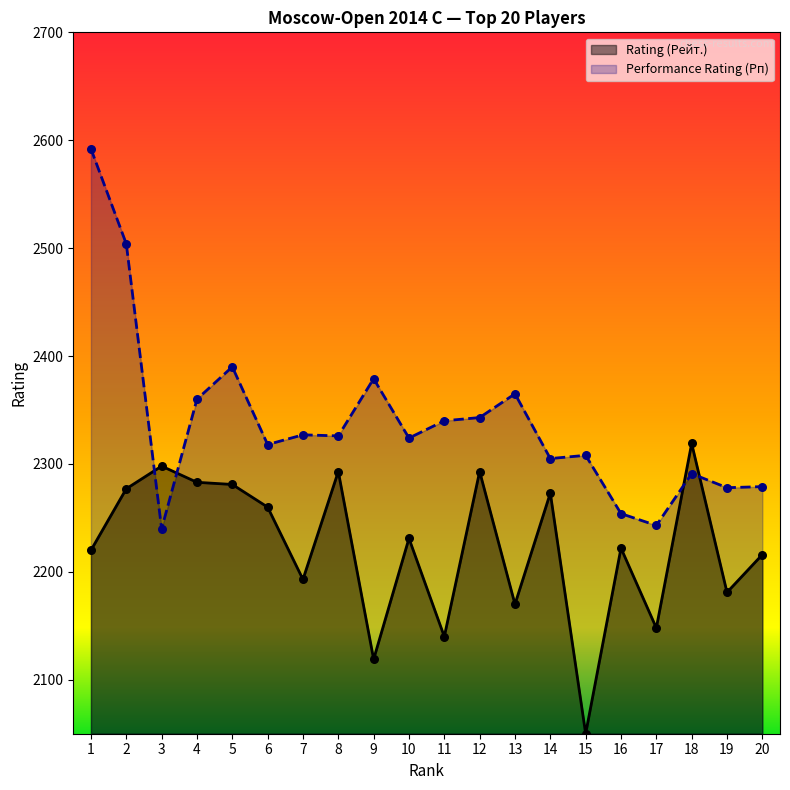

What are all the series names shown in the legend?

Rating (Рейт.), Performance Rating (Рп)